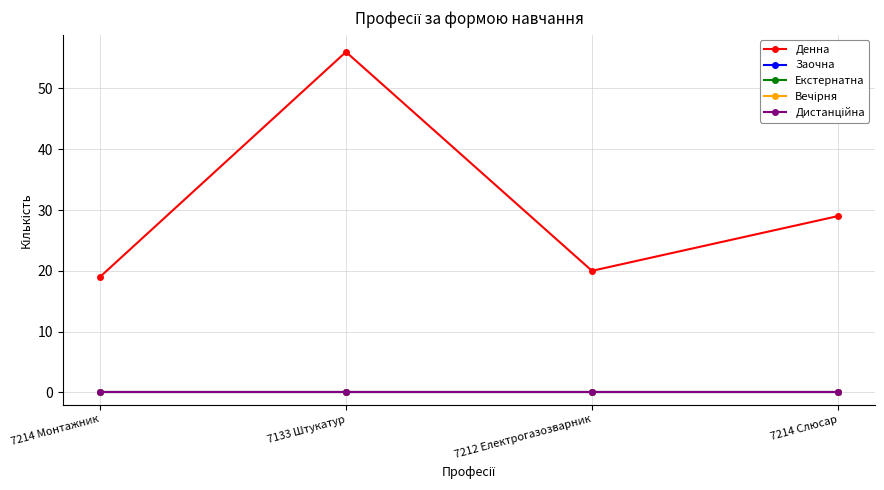

At how many categories does at least one series exceed 31?

1